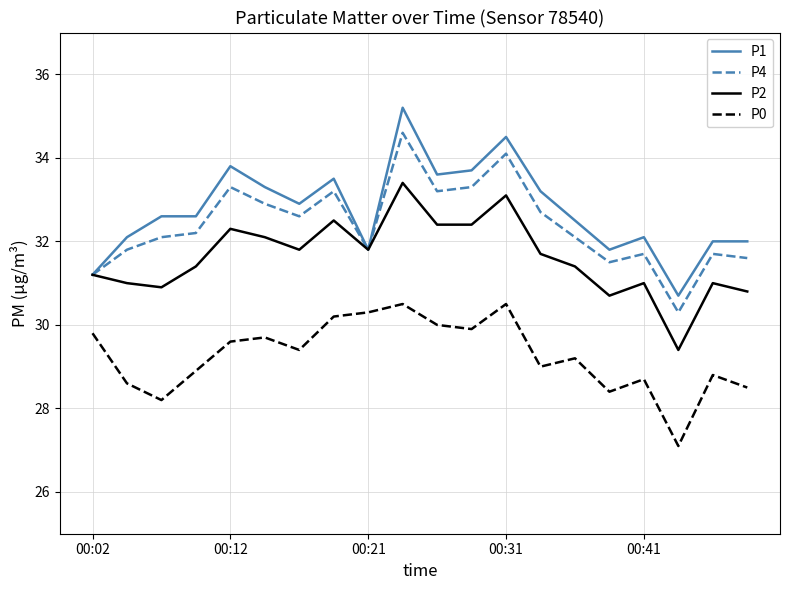

Which series has the widest spread of values?

P1